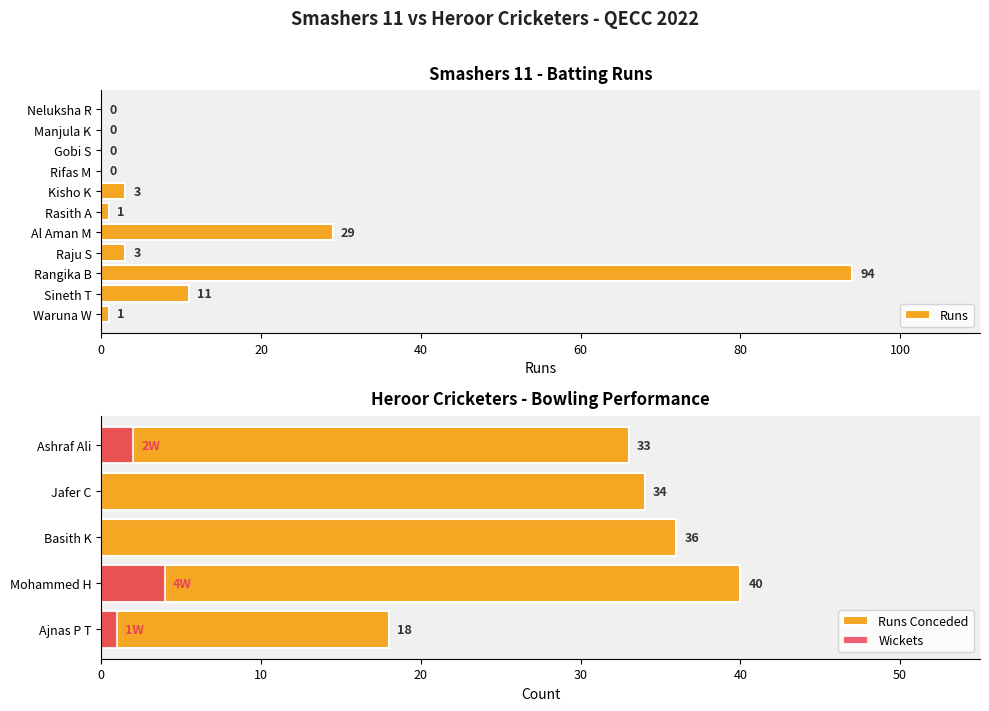

How many data points are above 1?

5